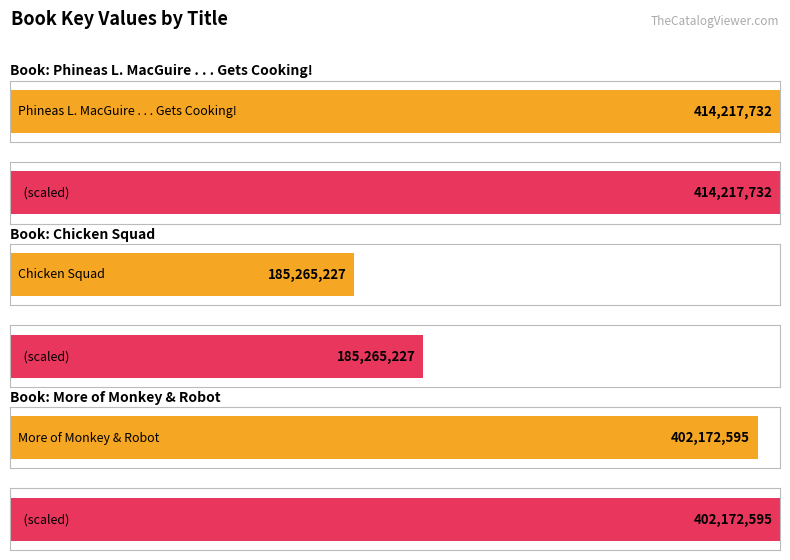

What is the label of the 2nd bar from the right?

Chicken Squad